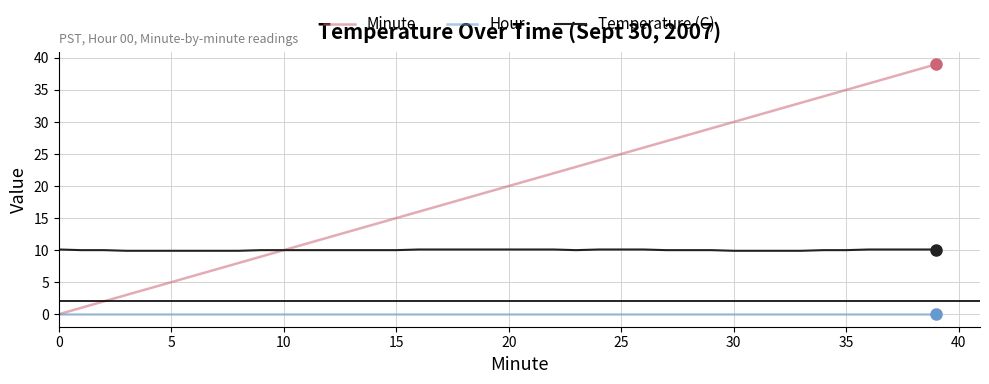

Which series has the largest range (max minus min)?

Minute